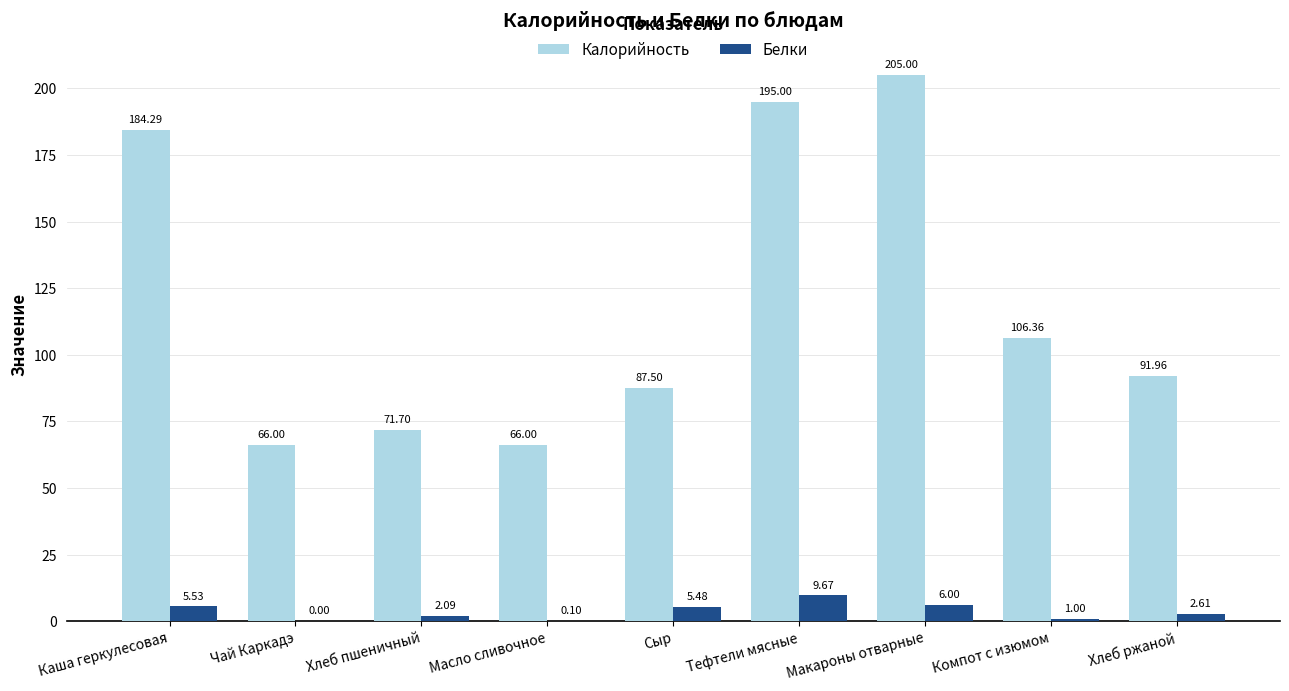

Read the Калорийность value at Макароны отварные.

205.0